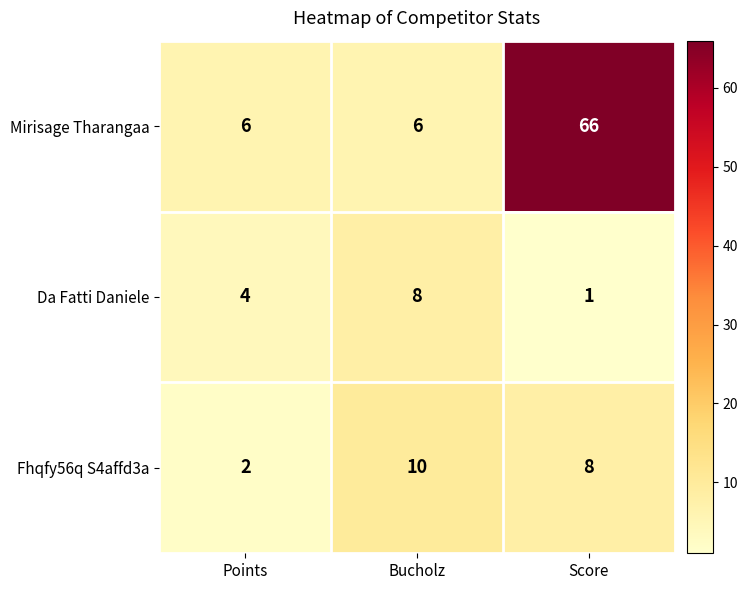

At which category is the sum across all series the highest?

Score